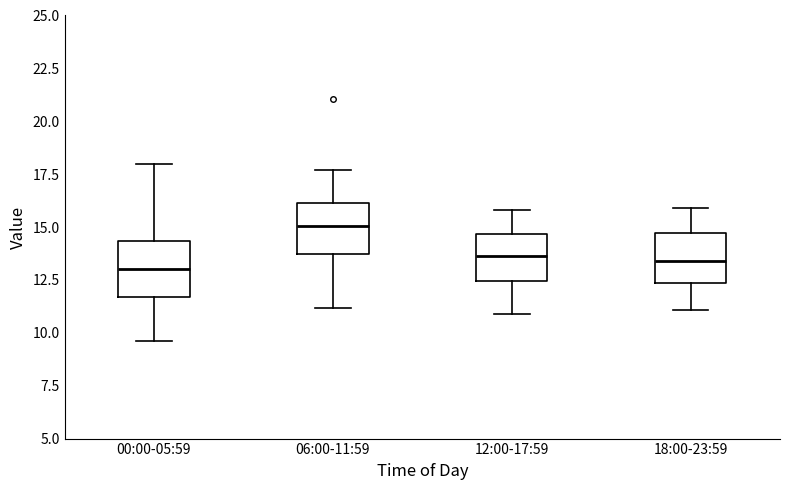

Reading left to right, read every box against the y-axis: the position of its median line, the range the box covers, and the ends of its whiskers. The values are not printed on the chart, so give them approximately, as read against the axis.

00:00-05:59: median 13.0, box 11.5 to 14.5, whiskers 9.5 to 18.0
06:00-11:59: median 15.0, box 13.5 to 16.0, whiskers 11.0 to 17.5
12:00-17:59: median 13.5, box 12.5 to 14.5, whiskers 11.0 to 16.0
18:00-23:59: median 13.5, box 12.5 to 14.5, whiskers 11.0 to 16.0